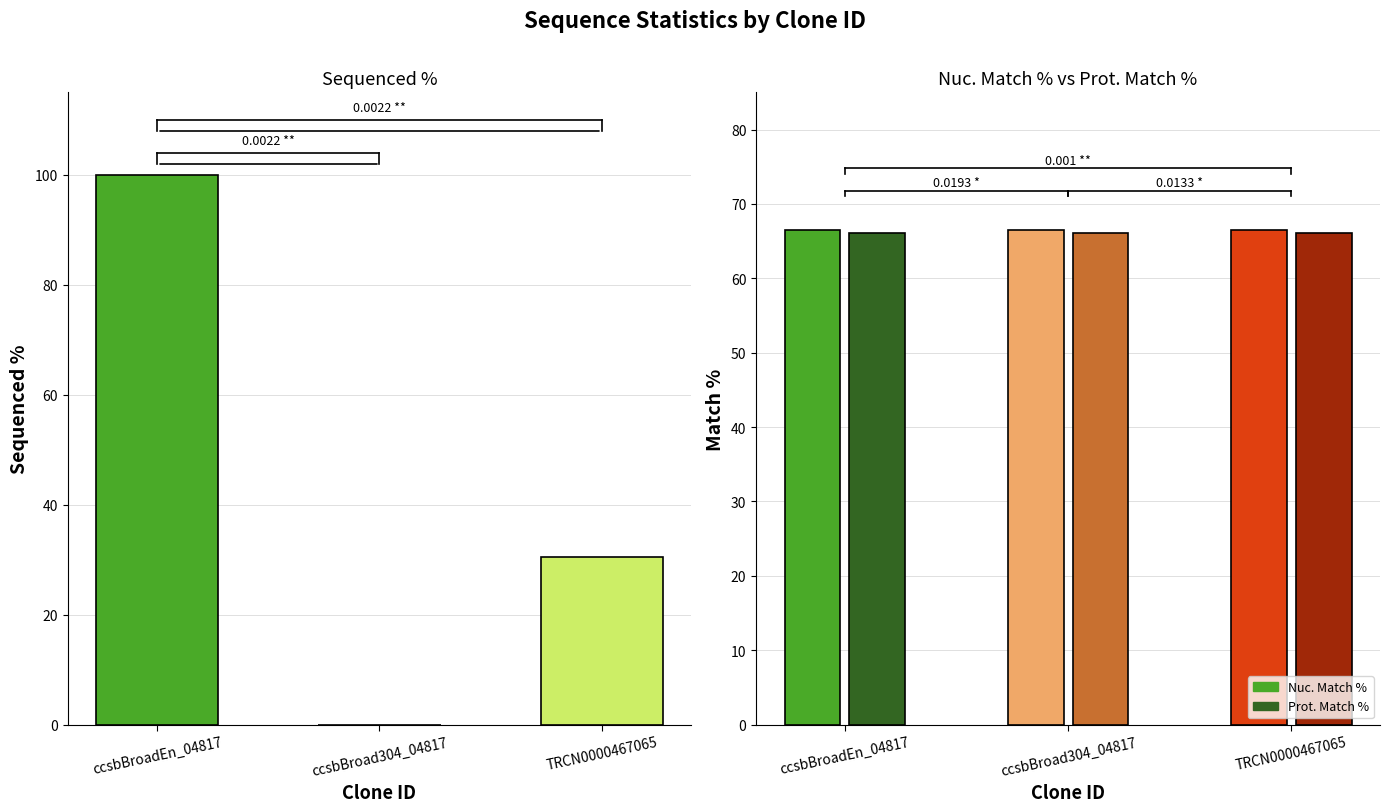

Between ccsbBroad304_04817 and TRCN0000467065, which is larger?

TRCN0000467065